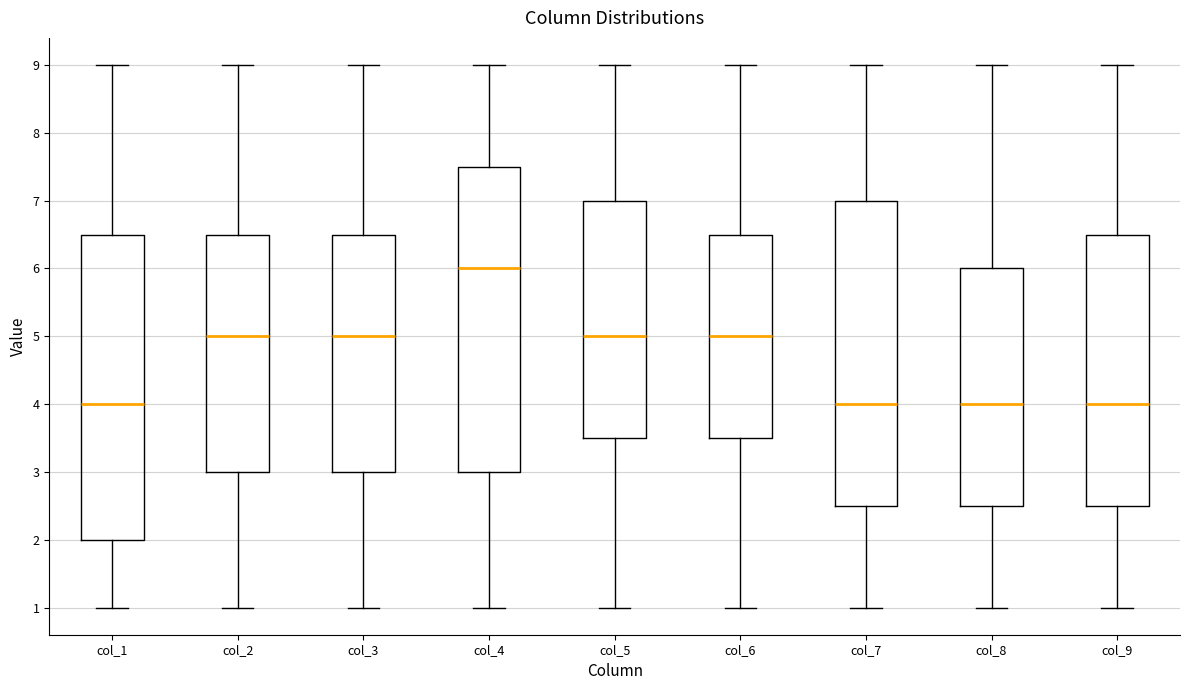

Reading left to right, transcribe this box plot: for each box, give where its median line is, the range the box spans, and where its two whiskers end, as read against the y-axis. The values are not printed on the chart, so give them approximately, as read against the axis.

col_1: median 4.0, box 2.0 to 6.5, whiskers 1.0 to 9.0
col_2: median 5.0, box 3.0 to 6.5, whiskers 1.0 to 9.0
col_3: median 5.0, box 3.0 to 6.5, whiskers 1.0 to 9.0
col_4: median 6.0, box 3.0 to 7.5, whiskers 1.0 to 9.0
col_5: median 5.0, box 3.5 to 7.0, whiskers 1.0 to 9.0
col_6: median 5.0, box 3.5 to 6.5, whiskers 1.0 to 9.0
col_7: median 4.0, box 2.5 to 7.0, whiskers 1.0 to 9.0
col_8: median 4.0, box 2.5 to 6.0, whiskers 1.0 to 9.0
col_9: median 4.0, box 2.5 to 6.5, whiskers 1.0 to 9.0